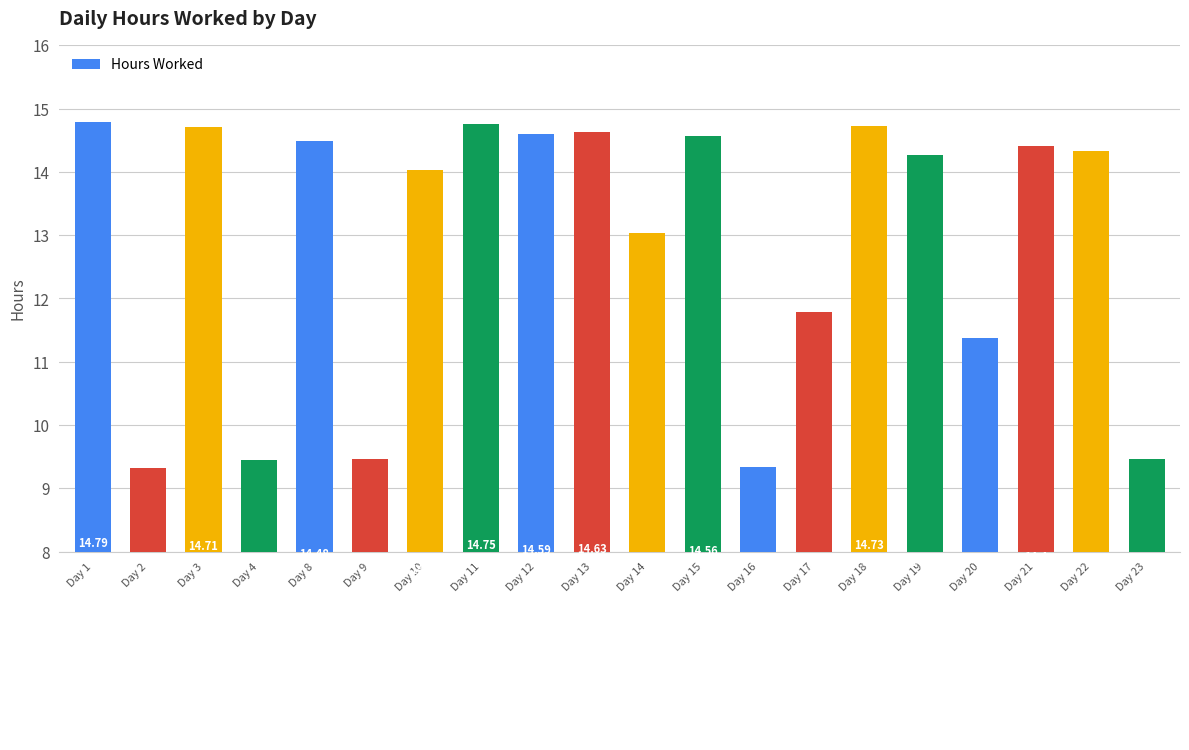

The value at Day 22 is 19.2. True or false?

False